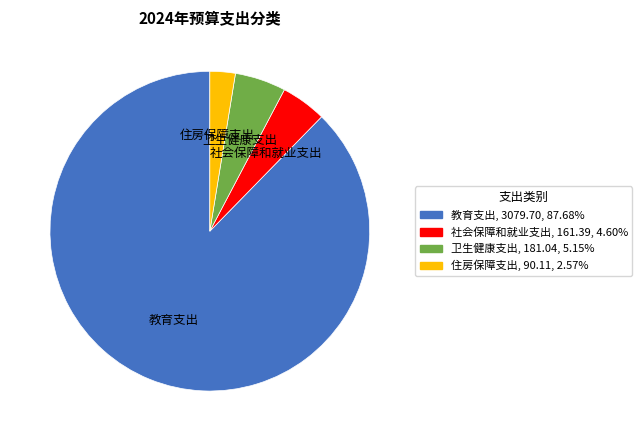

Do 社会保障和就业支出 and 卫生健康支出 together represent more than half of the pie?

No